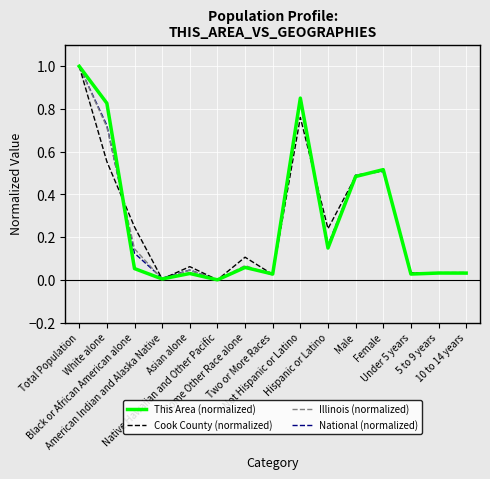

What are all the series names shown in the legend?

This Area (normalized), Cook County (normalized), Illinois (normalized), National (normalized)